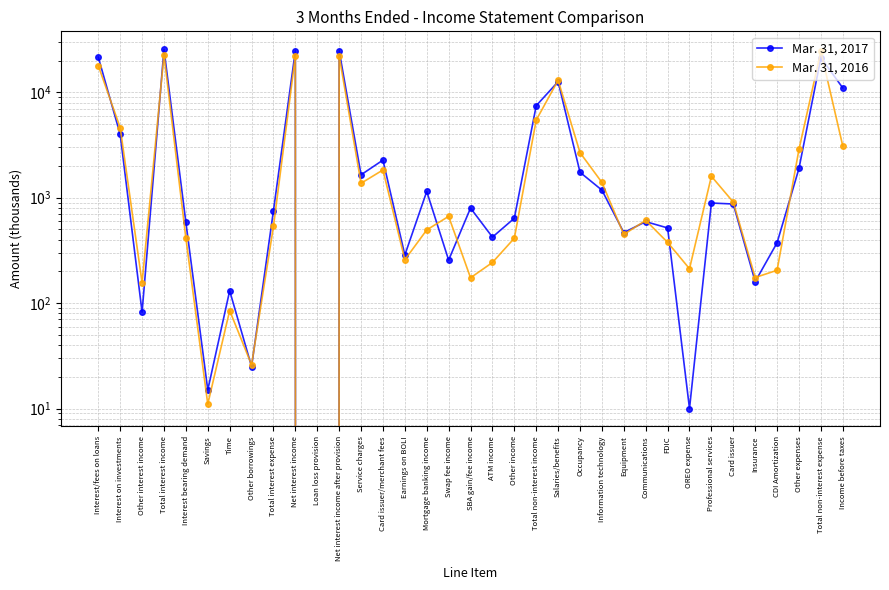

Which has a higher value, ATM income or Total non-interest income?

Total non-interest income